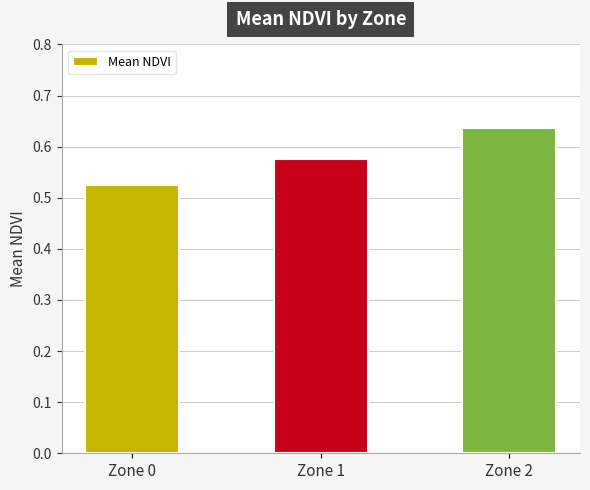

True or false: the data shows 0.2 at Zone 1.

False